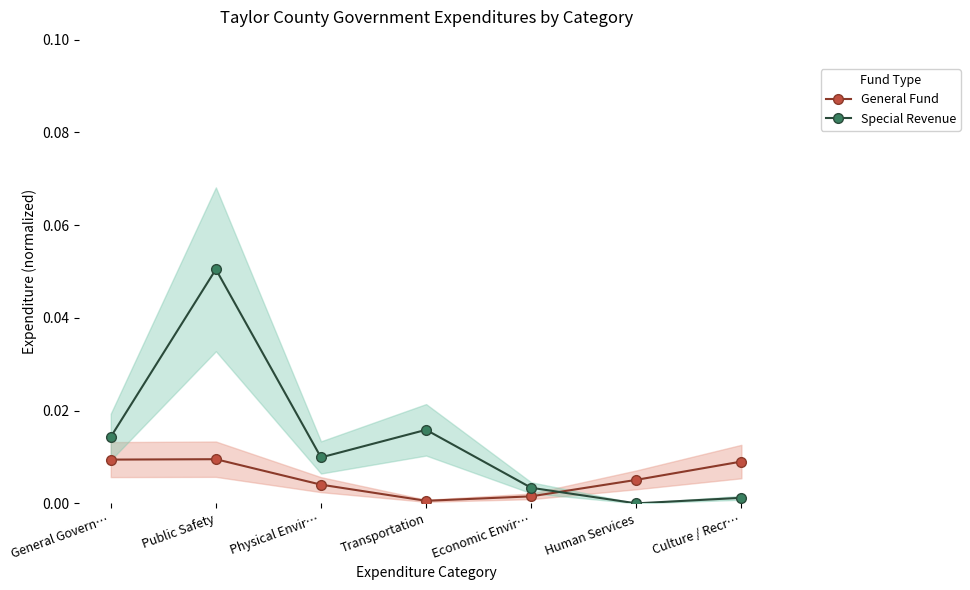

Rank the series by their maximum value, from highest to lowest.

Special Revenue, General Fund